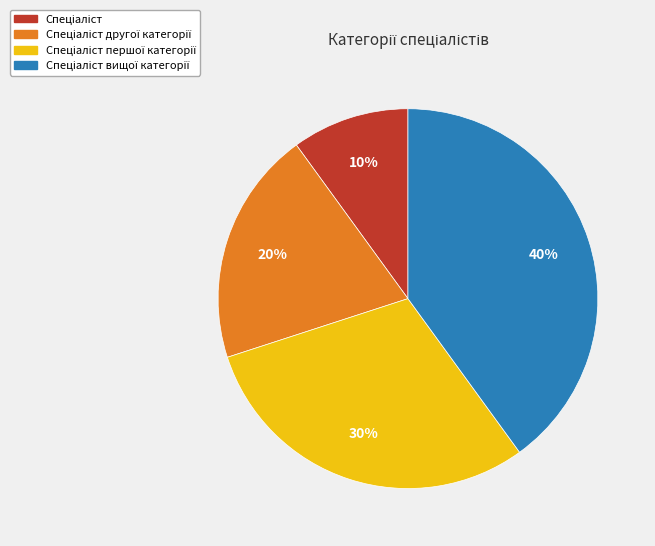

To the nearest percent, what is the average slice percentage?

25%